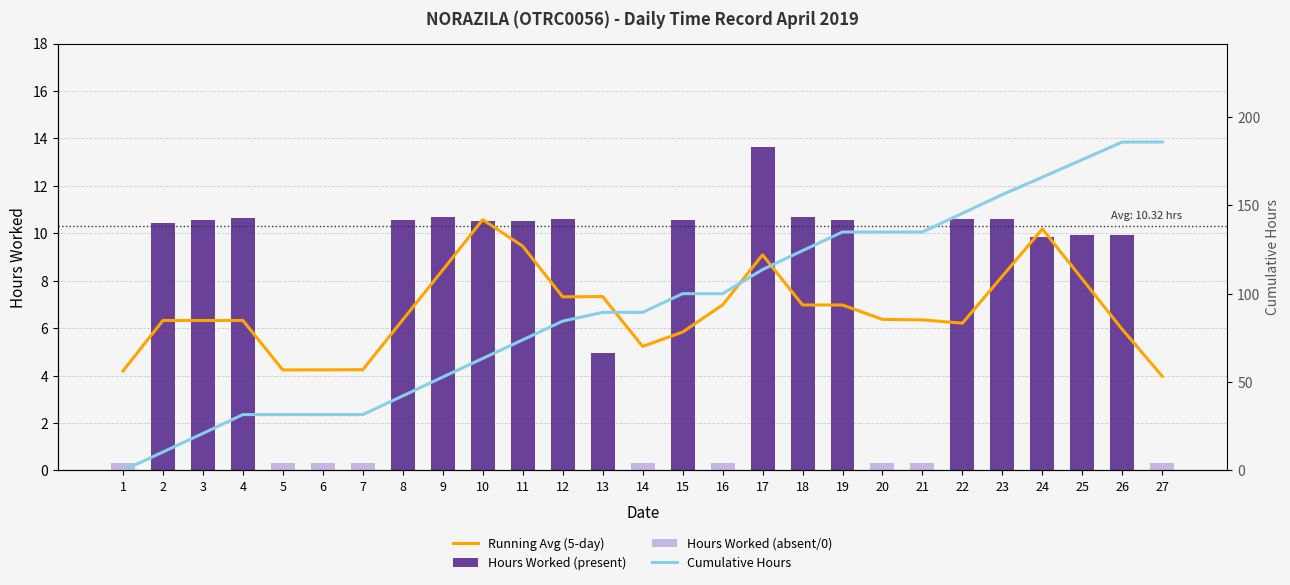

Is it true that Running Avg (5-day) equals 6.4 at 8?

True